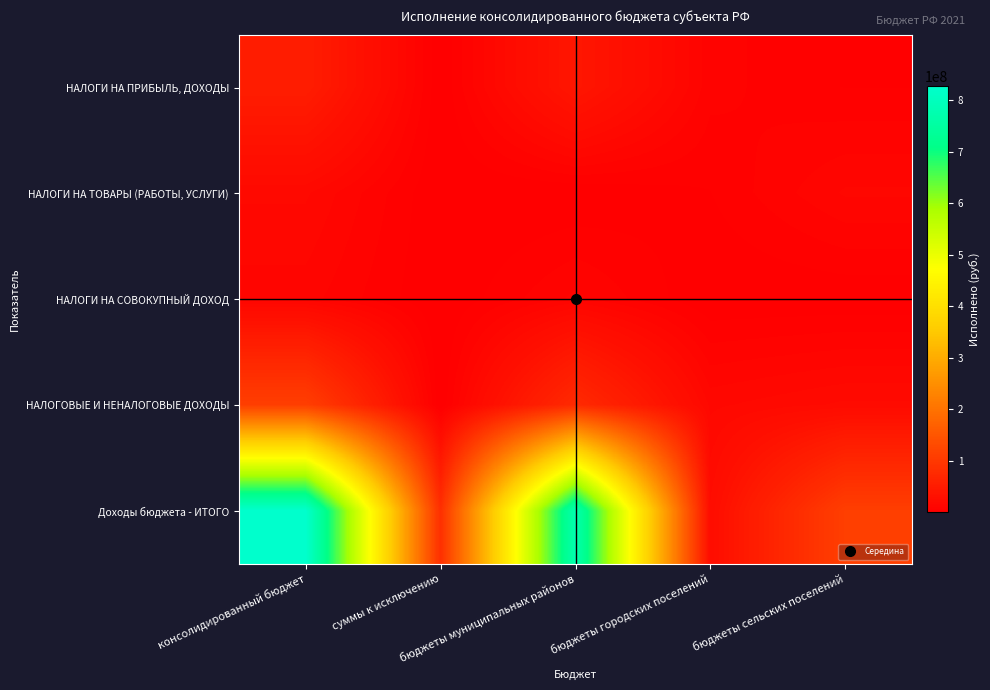

Which has a higher value, бюджеты муниципальных районов or бюджеты сельских поселений?

бюджеты муниципальных районов